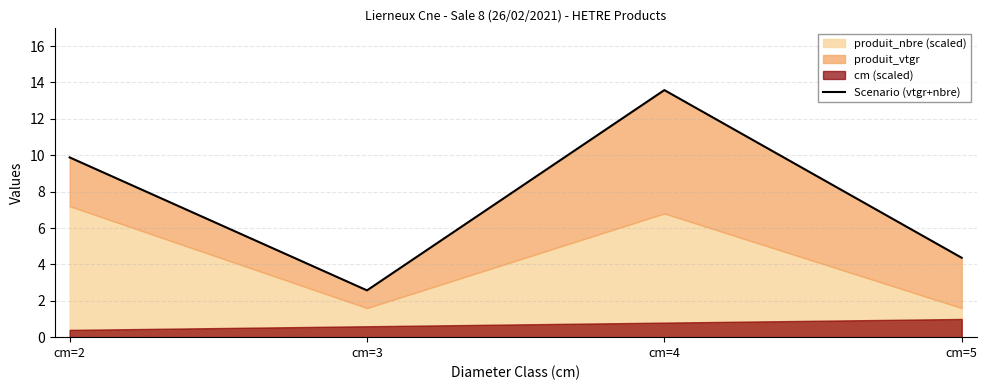

What is the ratio of the value at cm=3 to the value at cm=5?

0.6